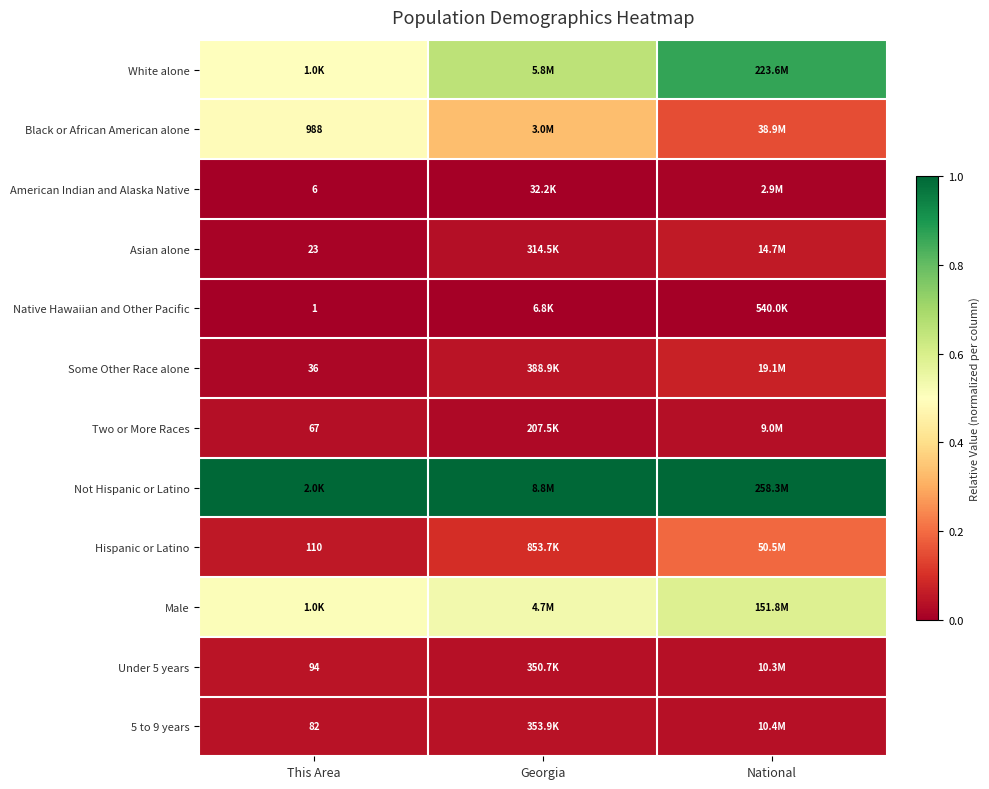

The Some Other Race alone series shows 0.0 at Georgia. True or false?

False